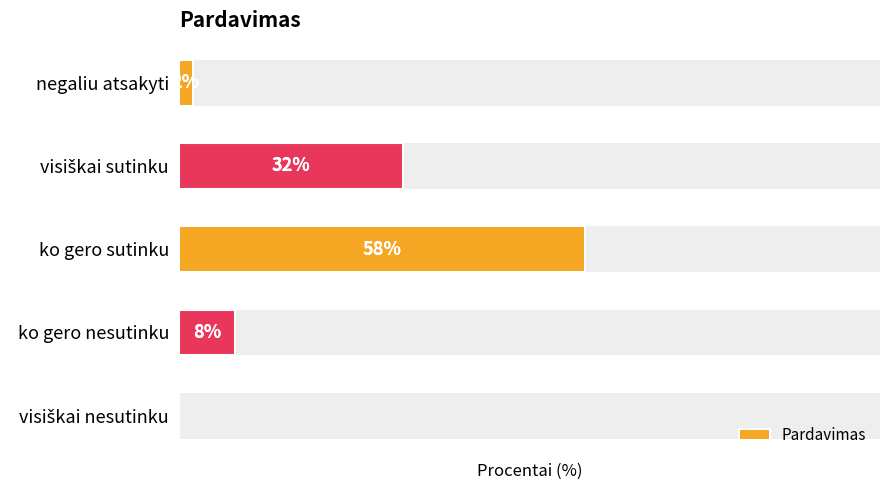

Rank the categories by value from highest to lowest.

ko gero sutinku, visiškai sutinku, ko gero nesutinku, negaliu atsakyti, visiškai nesutinku